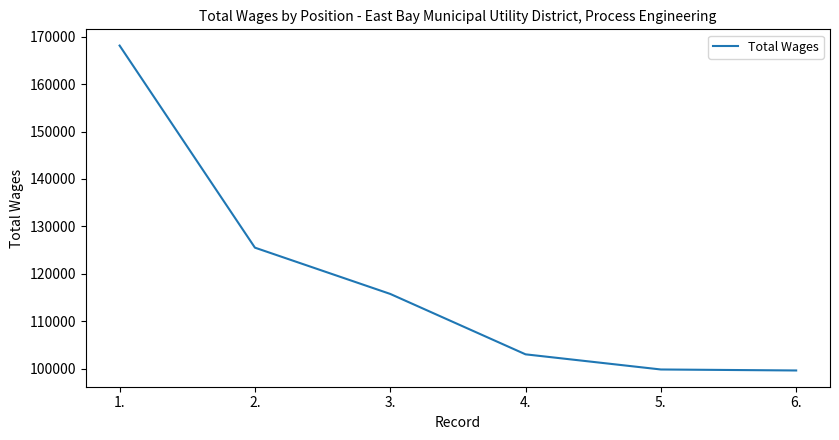

True or false: the data has more than 2 interior local peaks.

False